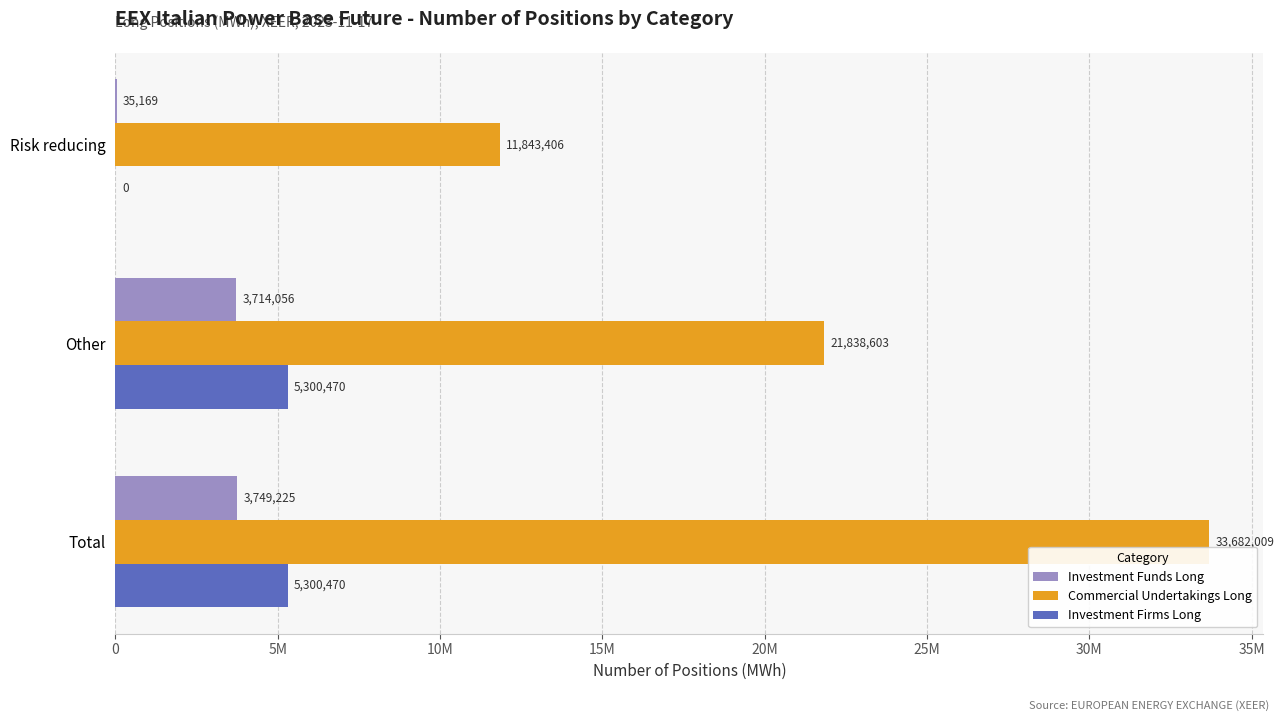

At which category does the chart reach its peak across all series?

Total